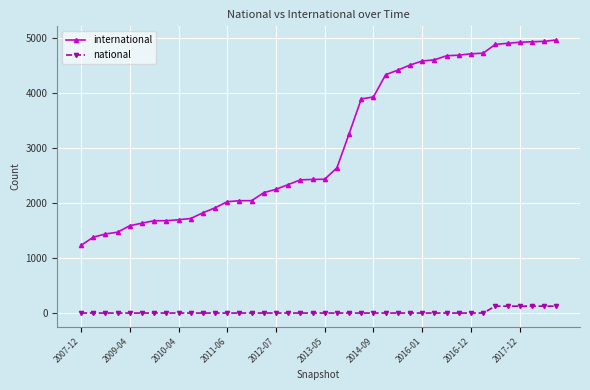

What is the difference between the maximum and minimum values in the national series?

125